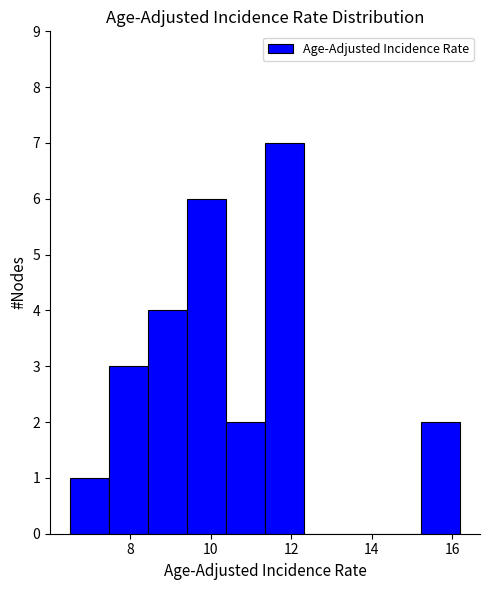

Reading left to right, transcribe this chart: for each bar, give the range it covers on the x-axis and its height. Neither the bar edges nor the heights are printed on the chart, so give them approximately, as read against the axes.

6.6 to 7.4: 1
7.4 to 8.4: 3
8.4 to 9.4: 4
9.4 to 10.4: 6
10.4 to 11.4: 2
11.4 to 12.4: 7
12.4 to 13.2: 0
13.2 to 14.2: 0
14.2 to 15.2: 0
15.2 to 16.2: 2